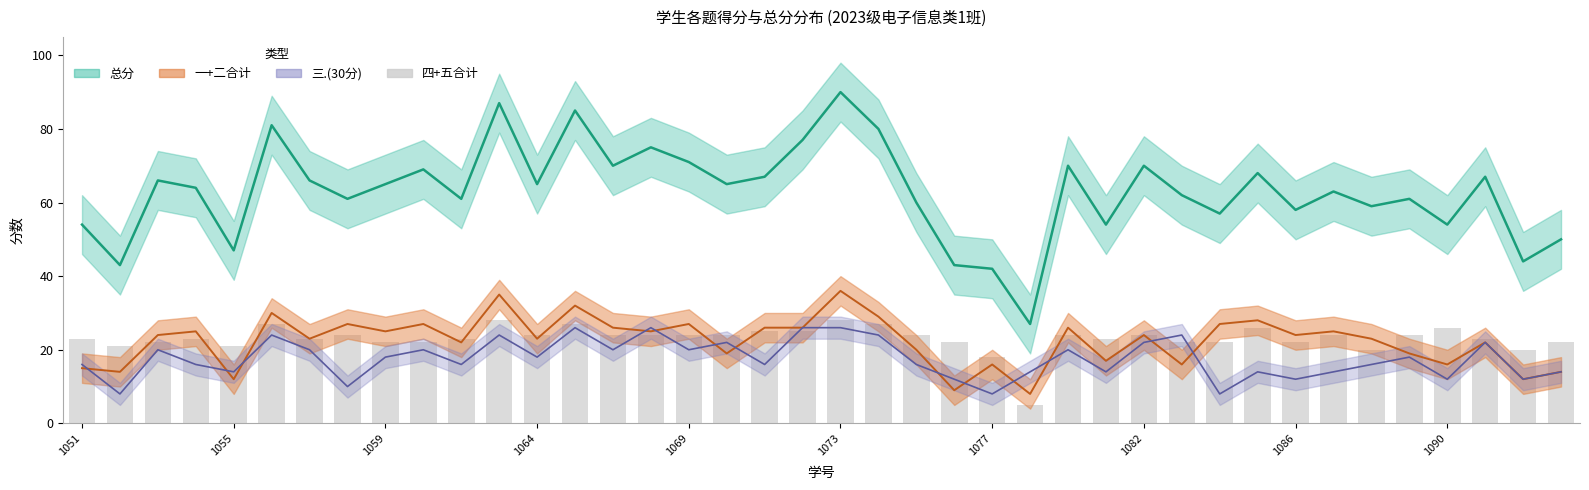

What is the difference between the maximum and minimum values in the 一+二合计 series?

28